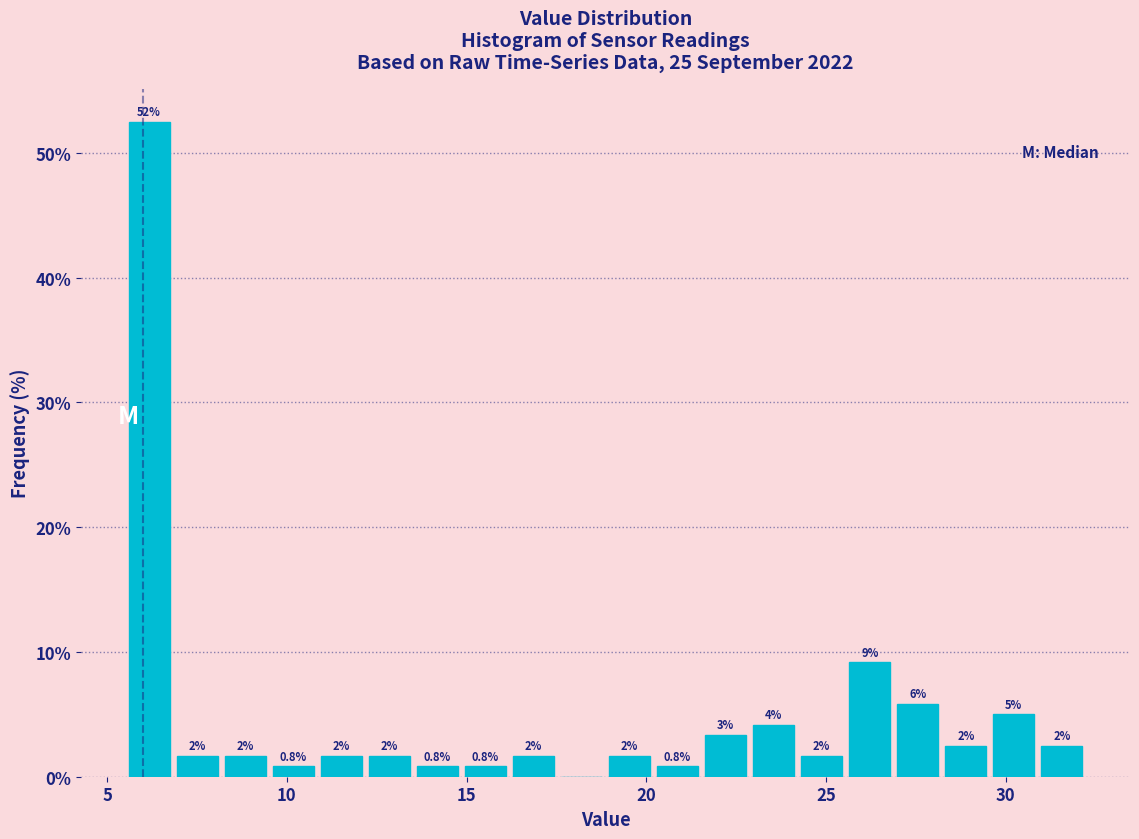

Read against the x-axis, roughly where is the centre of the tallest bar?

6.0